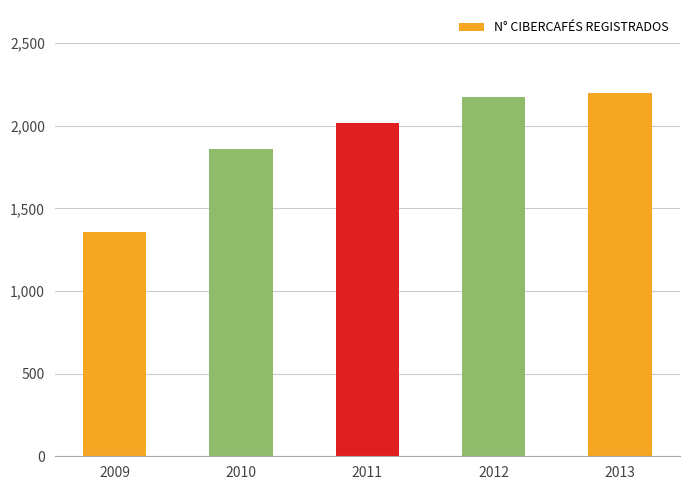

What is the difference between the second highest and second lowest values?

311